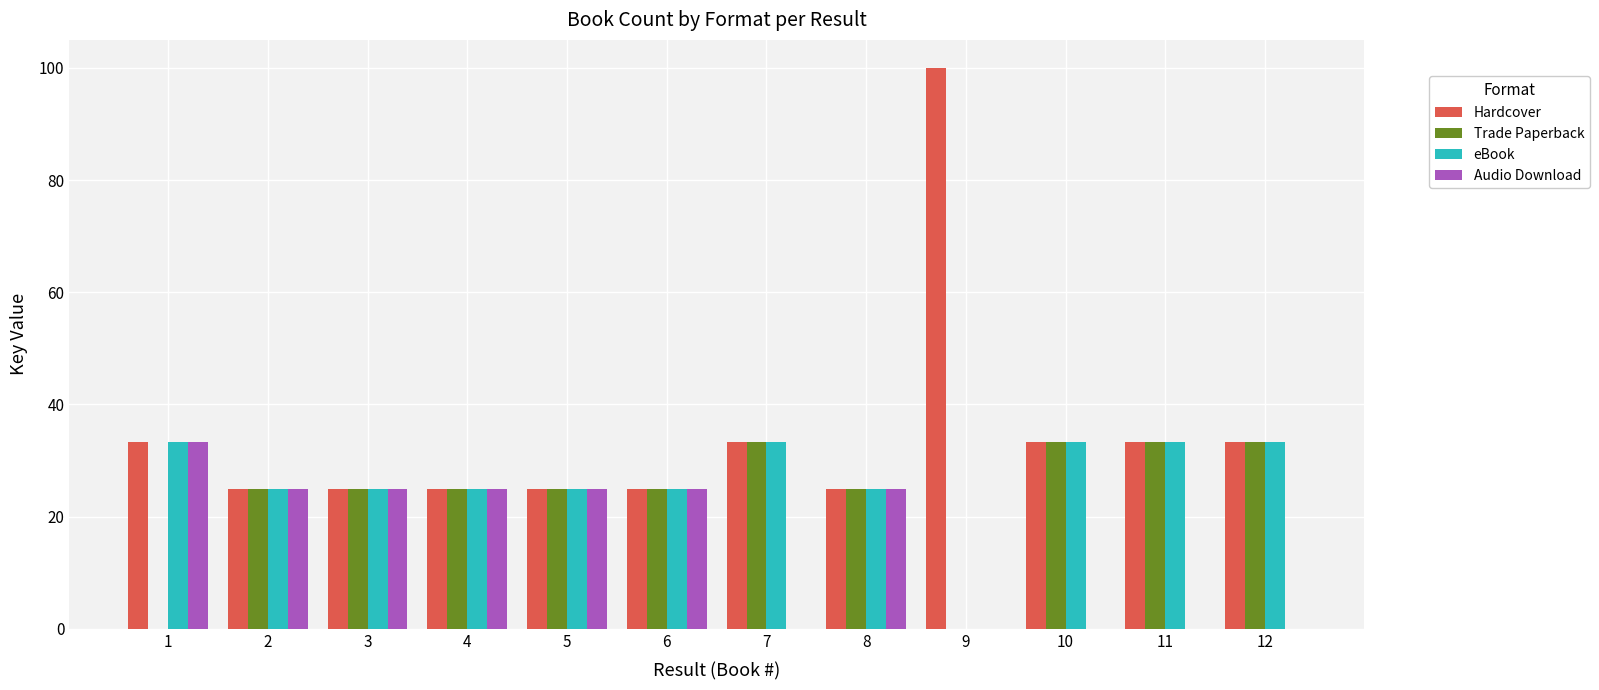

Which series has the largest total across all categories?

Hardcover